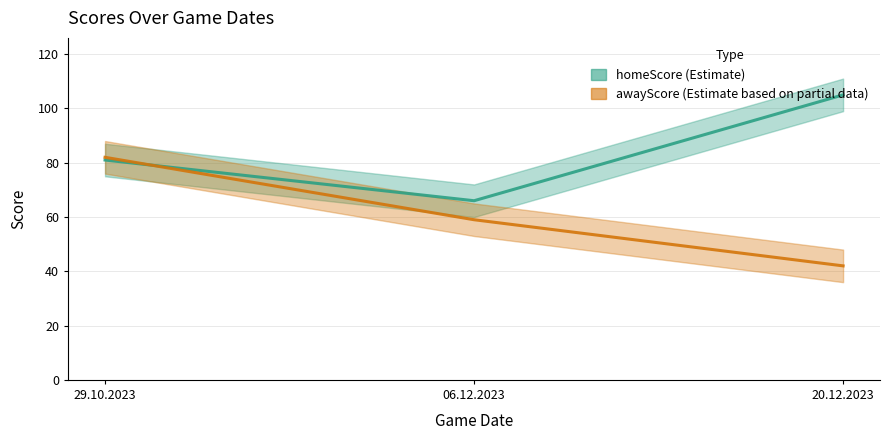

What is the label of the 2nd point from the left?

06.12.2023